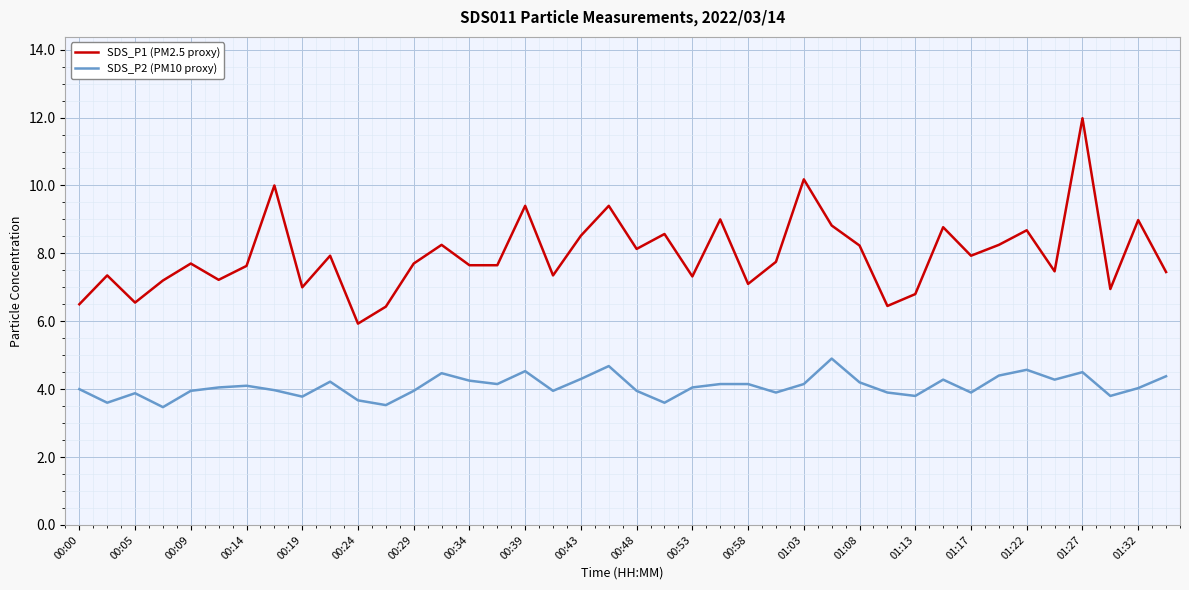

Rank the series by their average value, from lowest to highest.

SDS_P2 (PM10 proxy), SDS_P1 (PM2.5 proxy)